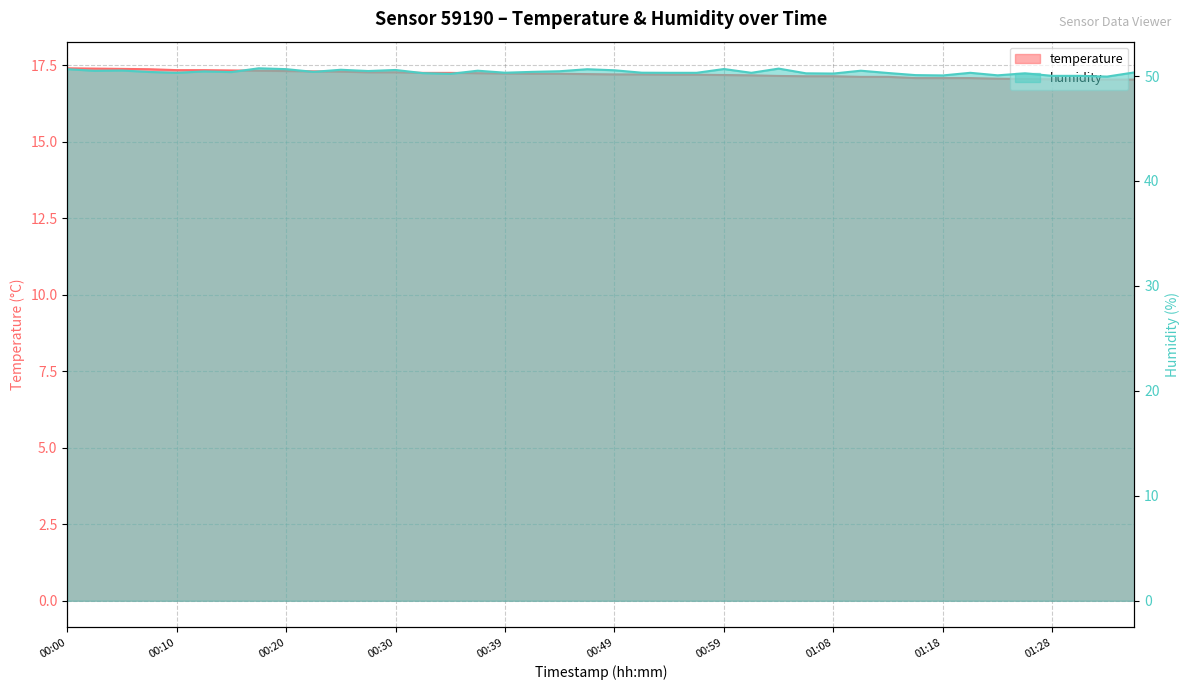

At 01:23, list the series in order from largest to smallest.

humidity, temperature